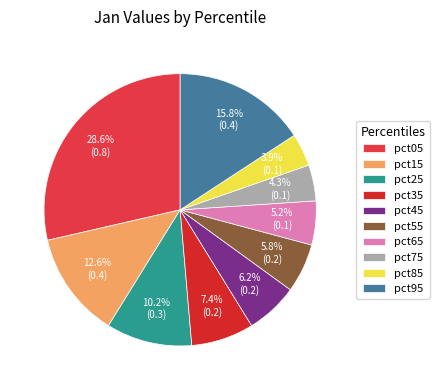

The pct65 slice represents 16% of the pie. True or false?

False